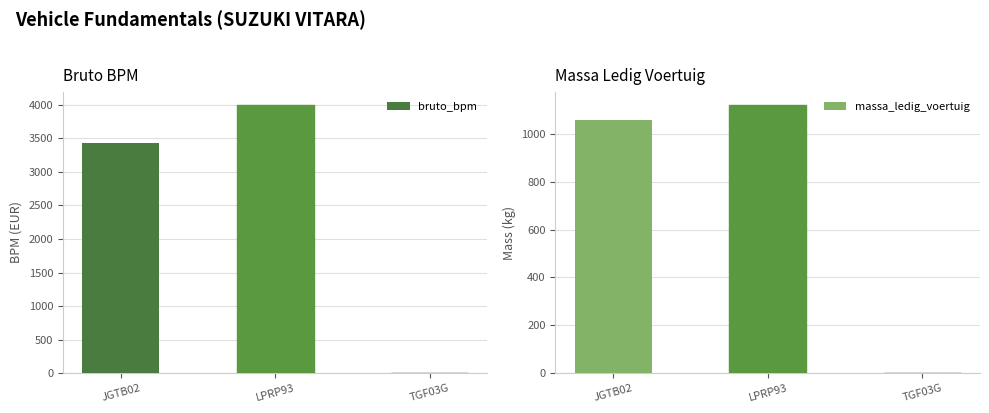

What is the sum of all massa_ledig_voertuig values?

2180